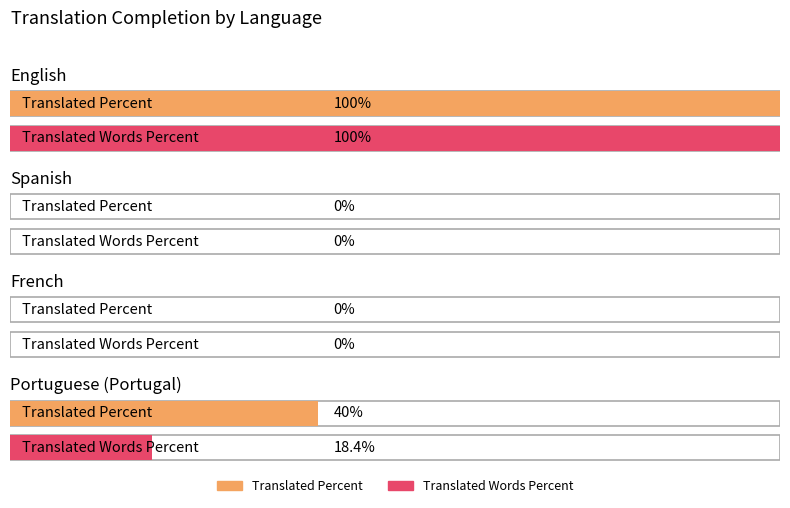

How many data points in translated_words_percent are above 18?

2